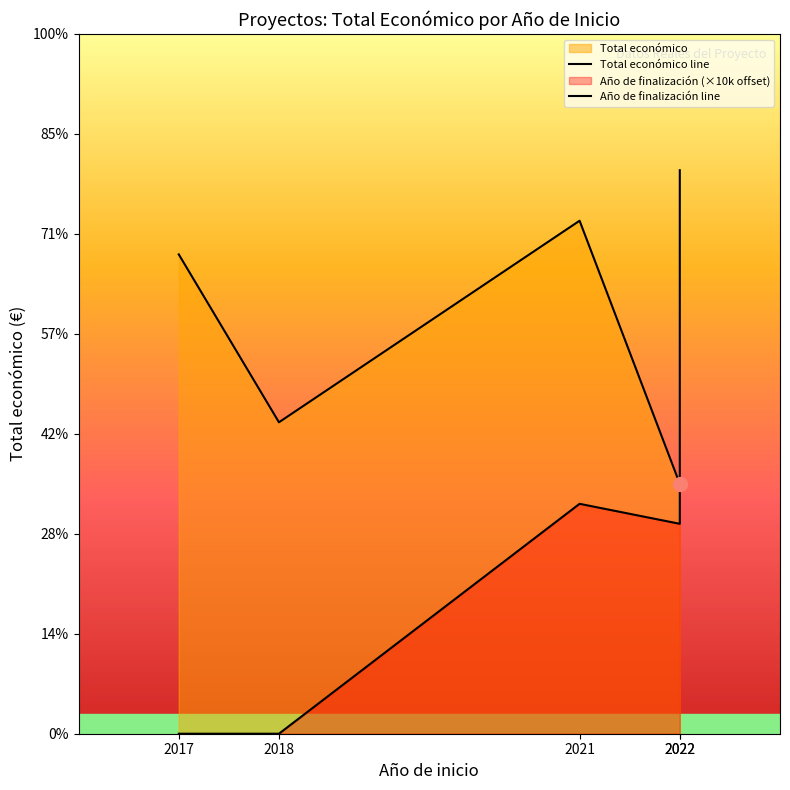

How many distinct data groups are displayed?

2